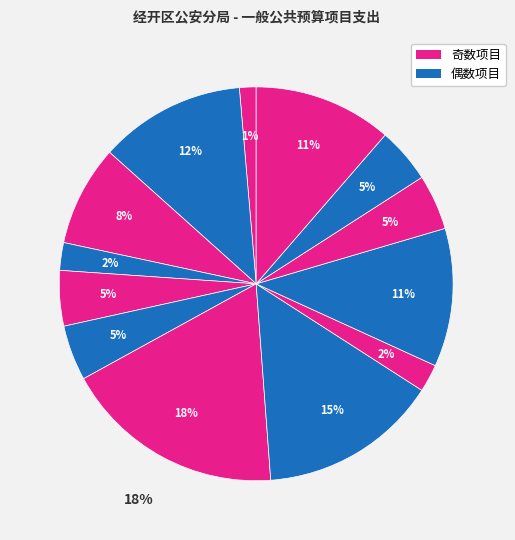

Is 办理刑事案件 the majority of the pie?

No